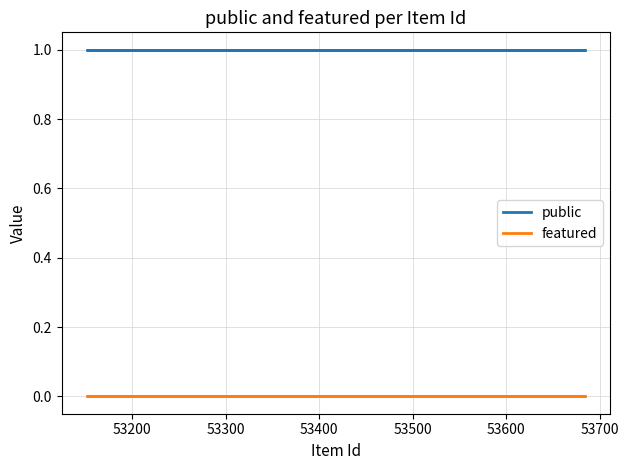

Rank the series at 53200 from lowest to highest value.

featured, public